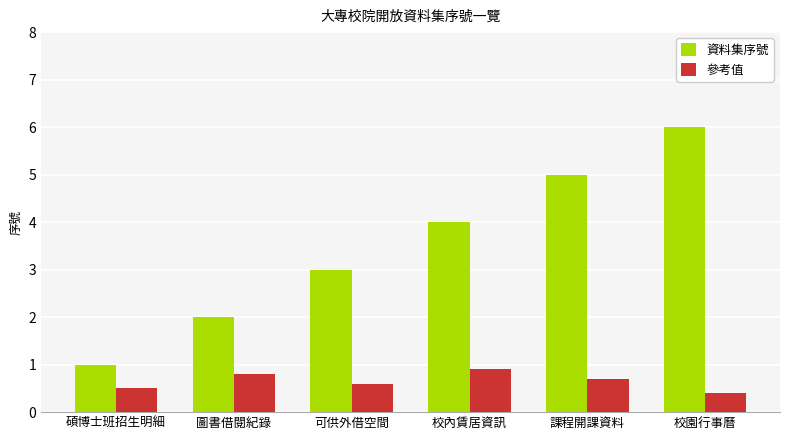

What is the minimum value shown in the chart?

0.4